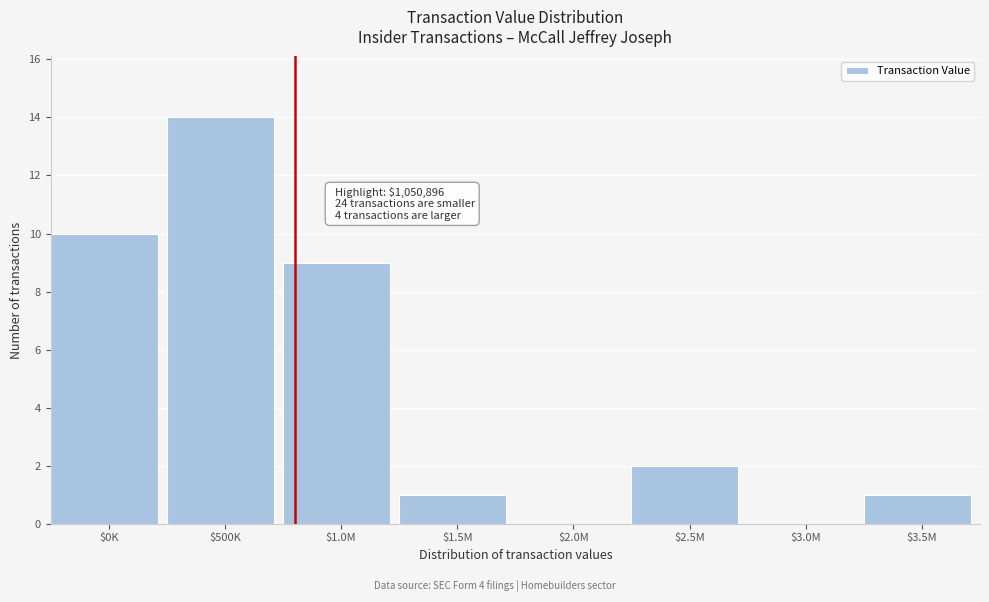

What is the sum of all values?

37